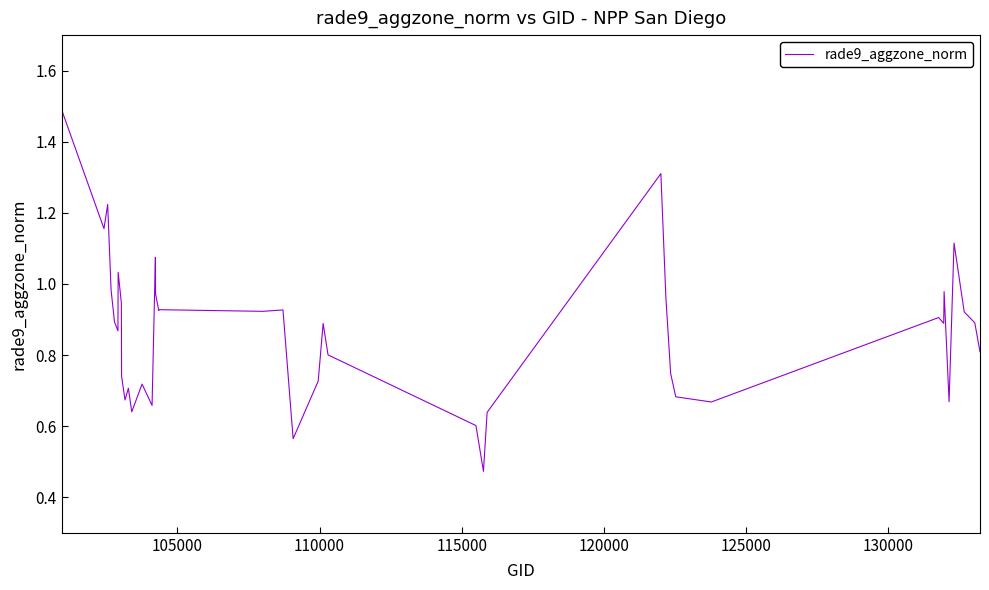

What is the value of the 5th point from the left?

0.9